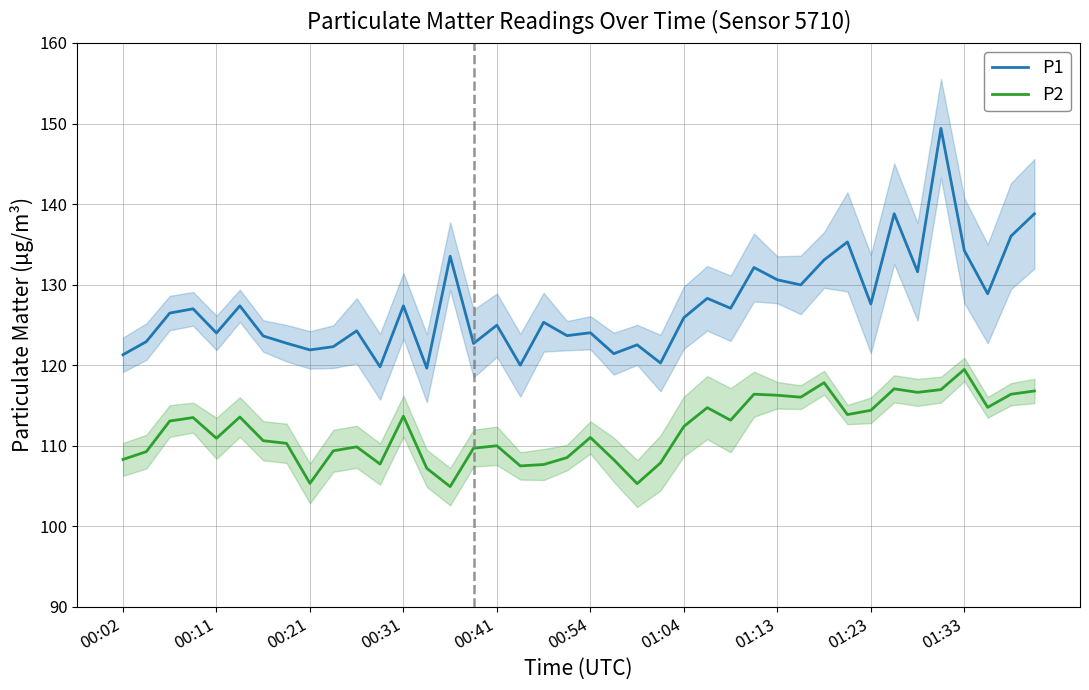

What are all the series names shown in the legend?

P1, P2